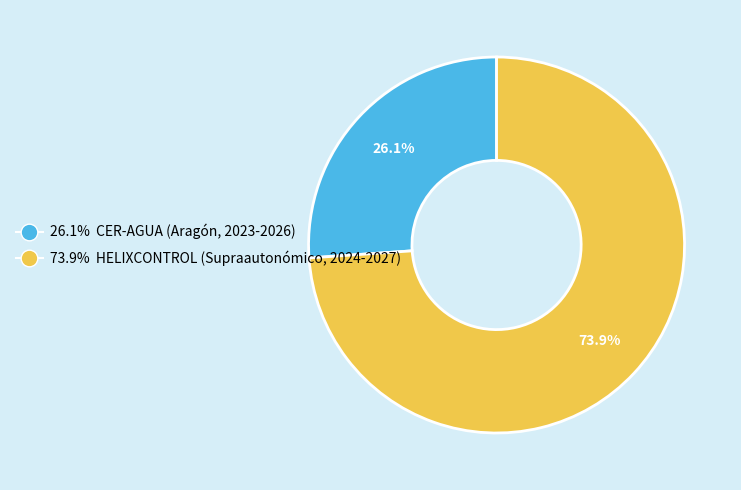

What is the smallest slice in the pie chart?

26.1% CER-AGUA (Aragón, 2023-2026)